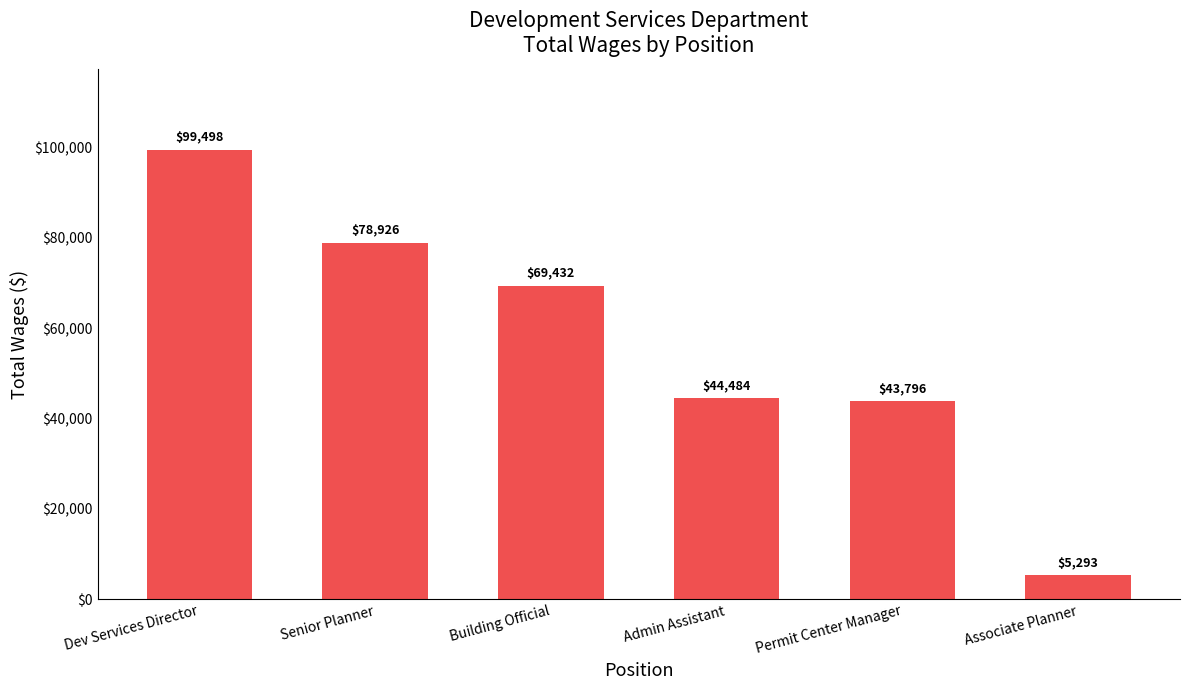

At which category does the chart reach its minimum across all series?

Associate Planner